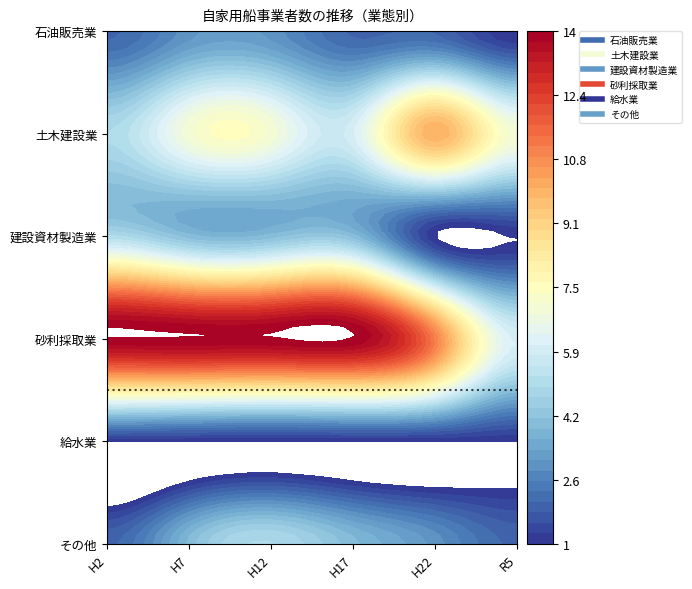

At which category is the sum across all series the highest?

H12